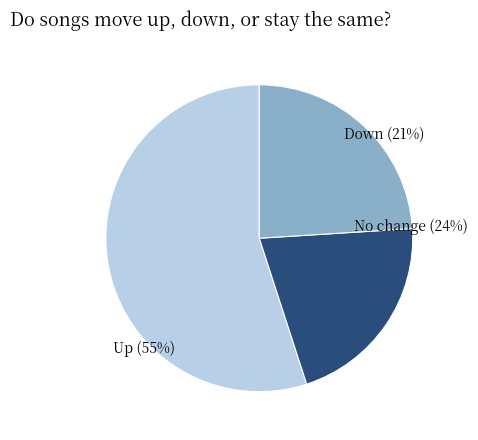

To the nearest percent, what percentage of the pie is down?

21%